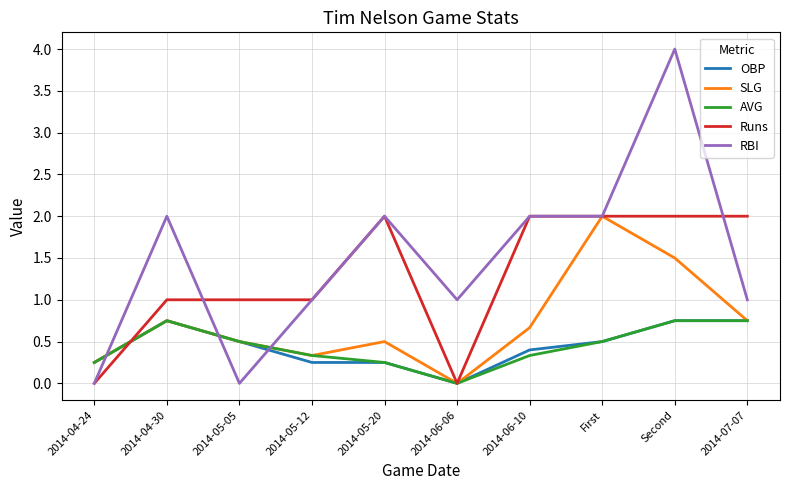

The value of SLG at 2014-05-20 is 0.7. True or false?

False